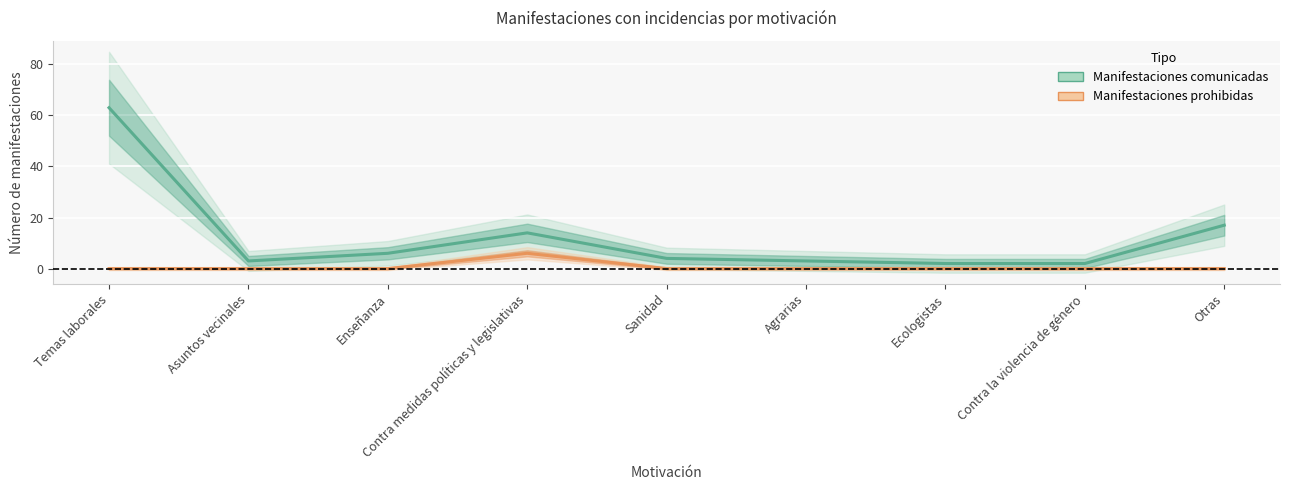

Count the number of data series in this chart.

2